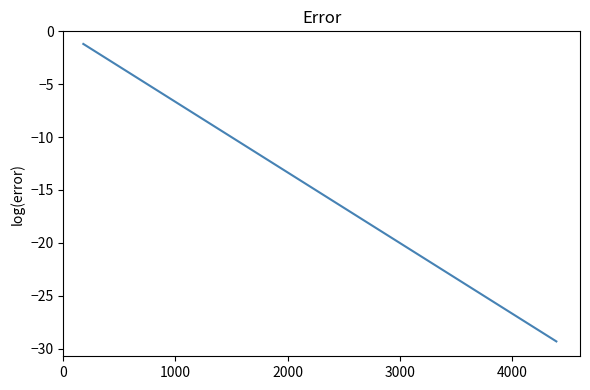

How many series are shown in this chart?

1